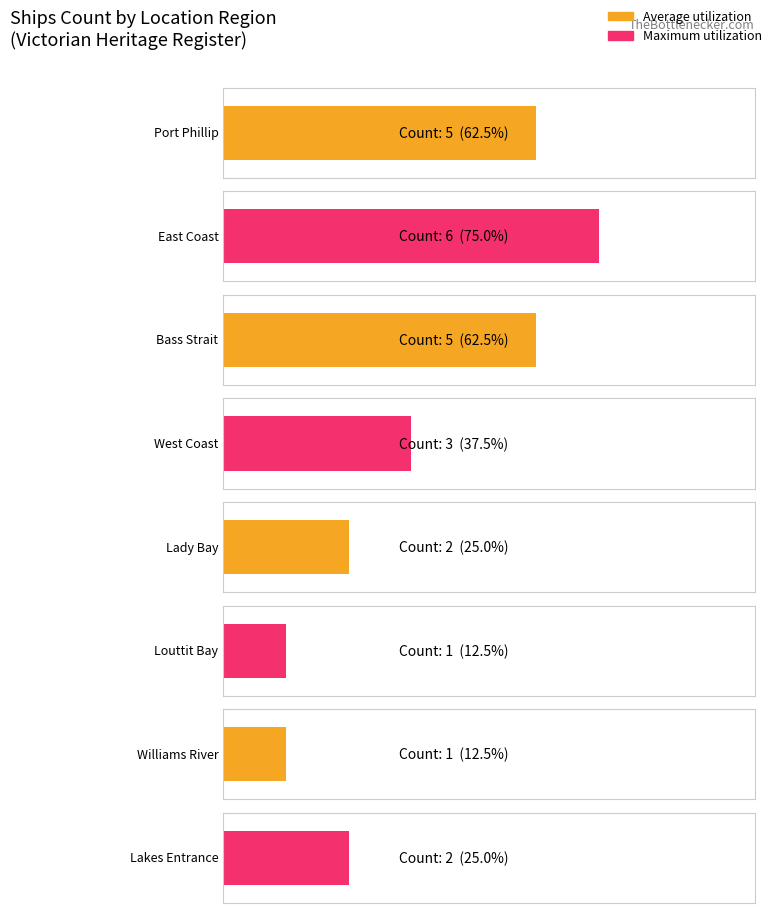

What is the sum of all values?

25